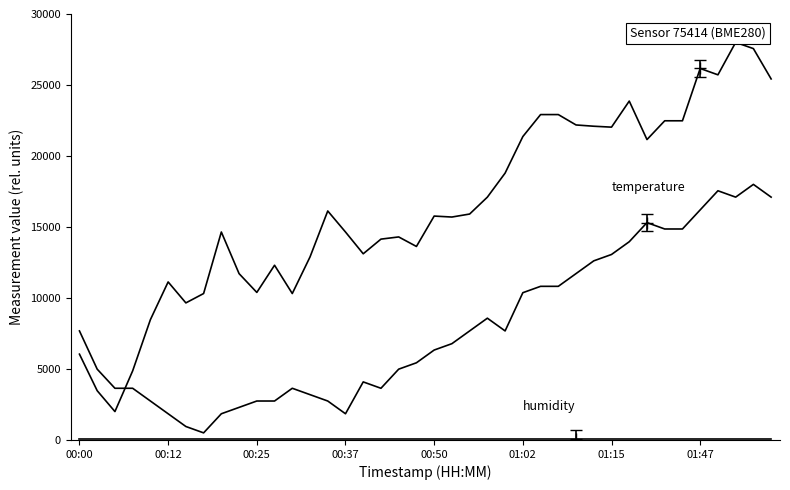

Does the chart have visible grid lines?

No